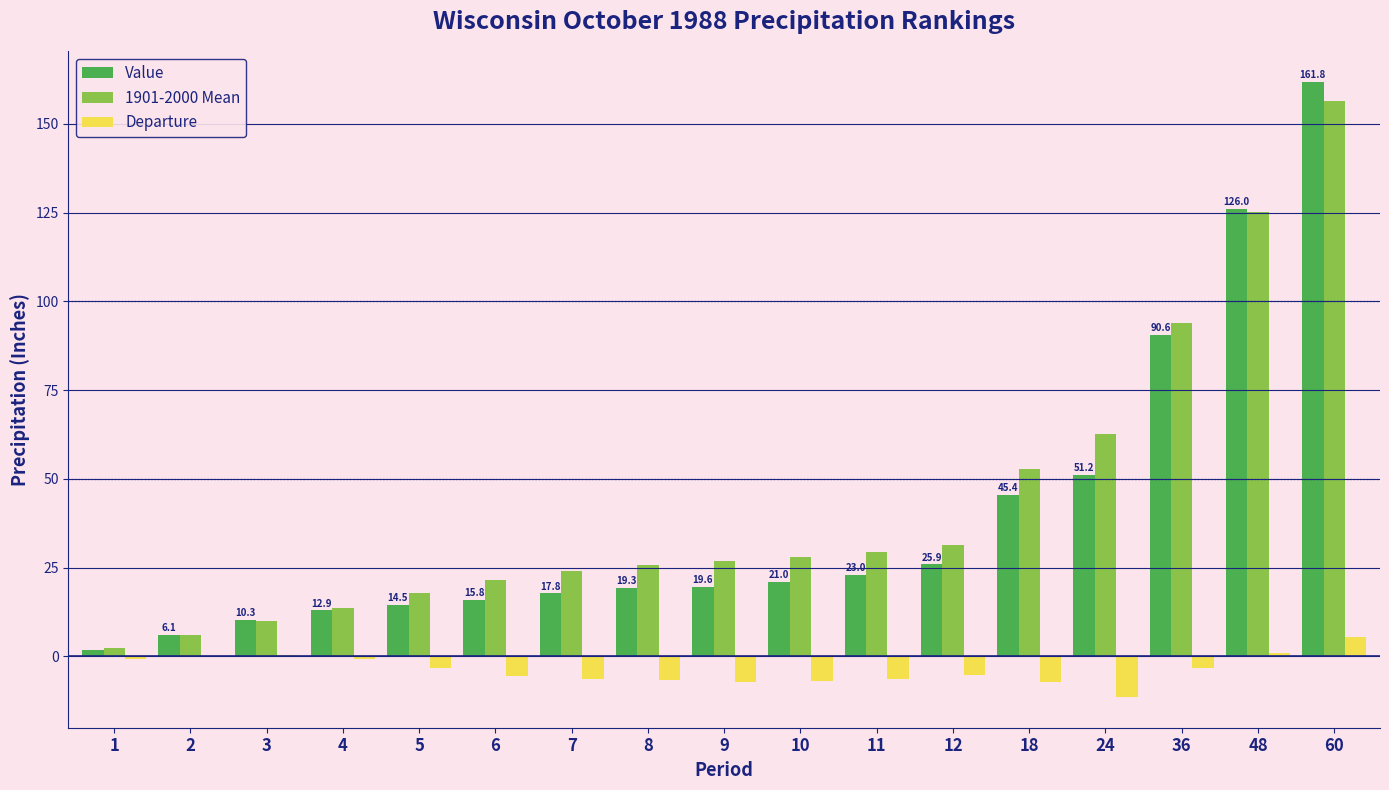

Is the value of 1901-2000 Mean at 18 greater than the value of Value at 24?

Yes